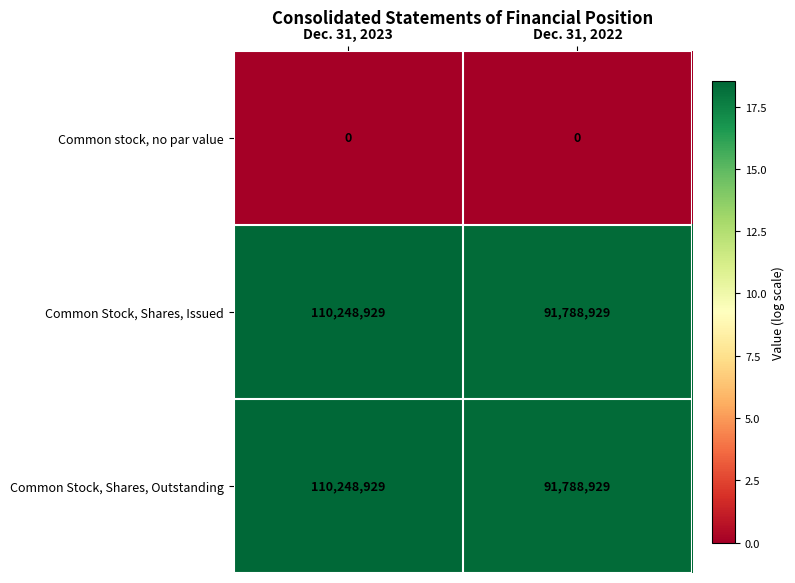

What is the approximate value of Common Stock, Shares, Outstanding at Dec. 31, 2022?

91788929